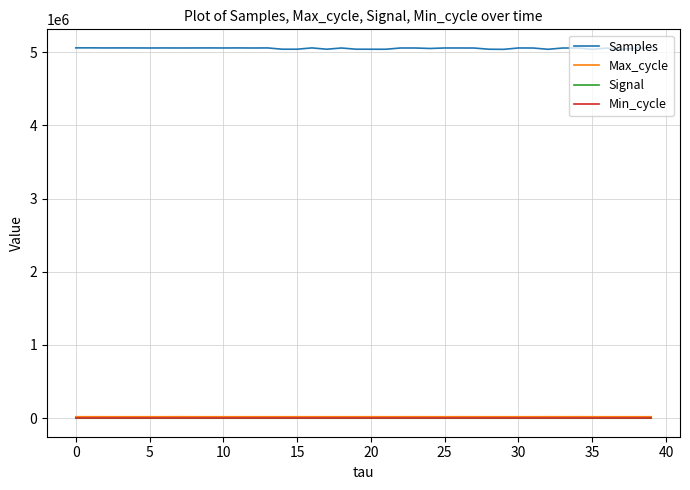

What is the average value of the Signal series?

-74